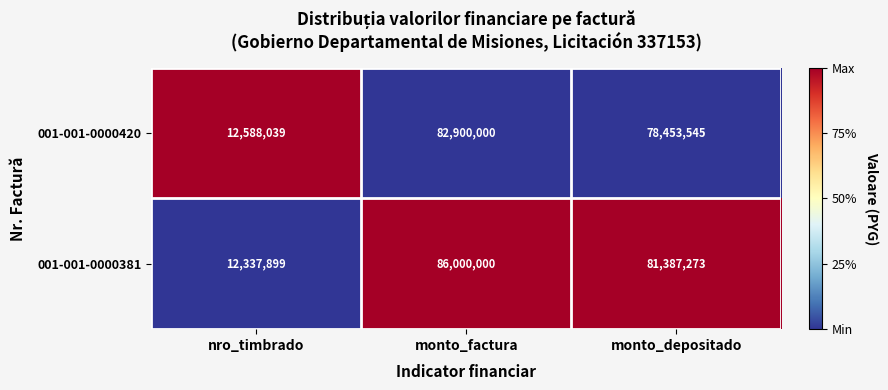

What is the maximum value shown in the chart?

86000000